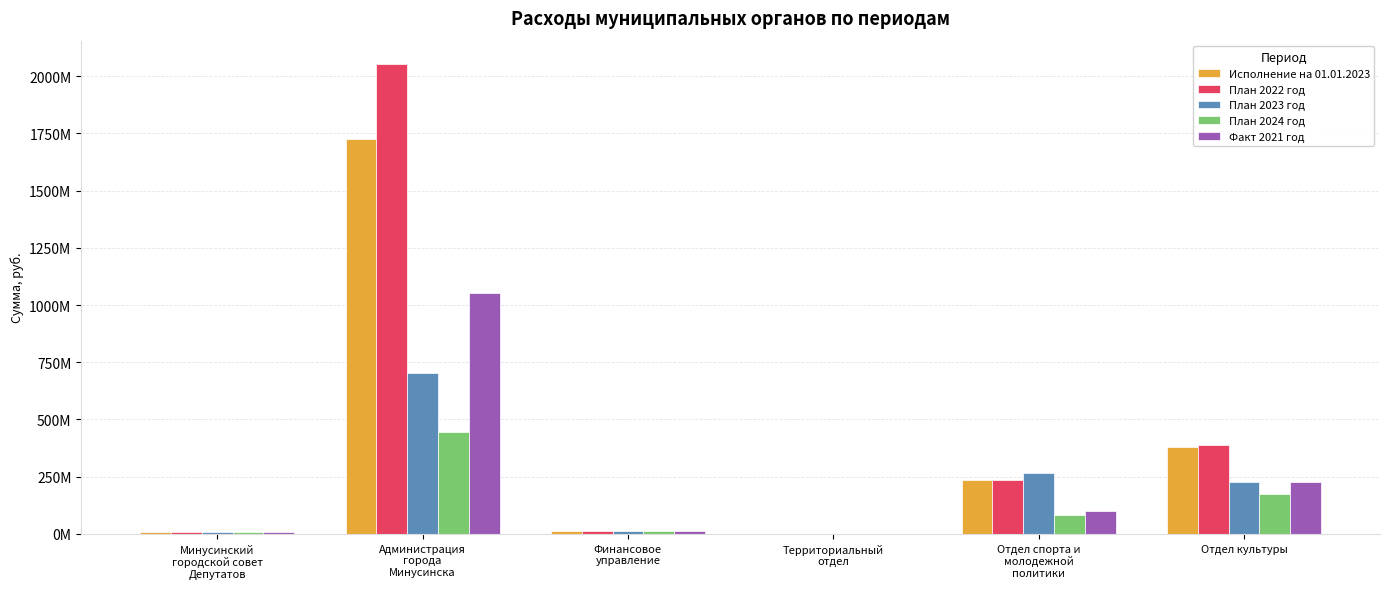

Is it true that Исполнение на 01.01.2023 equals 4881499.1 at Минусинский
городской совет
Депутатов?

False